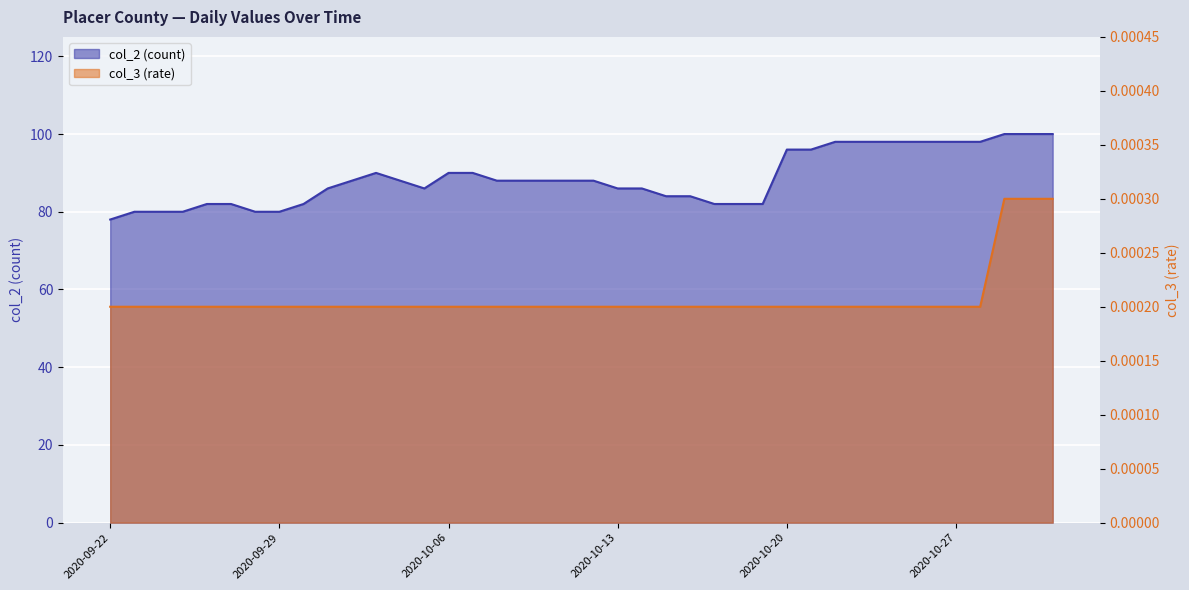

At which category is the sum across all series the highest?

2020-10-29